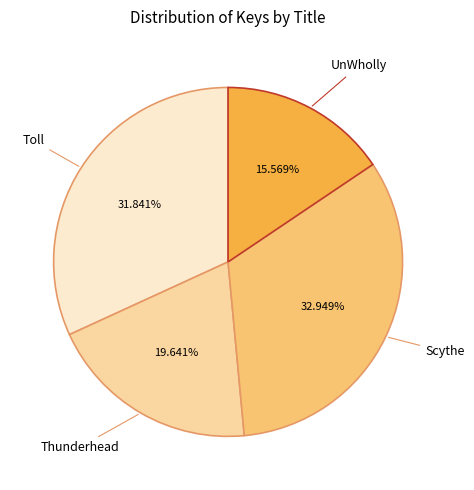

What is the smallest slice in the pie chart?

UnWholly